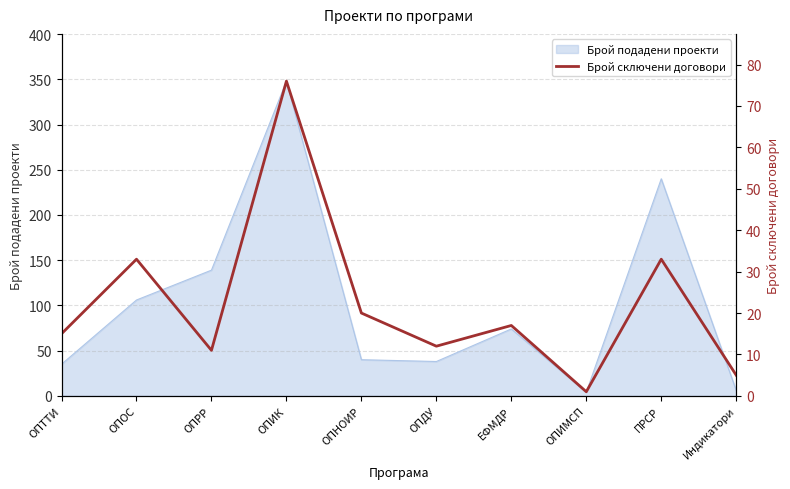

Rank the categories by value from highest to lowest.

ОПИК, ОПОС, ПРСР, ОПНОИР, ЕФМДР, ОПТТИ, ОПДУ, ОПРР, Индикатори, ОПИМСП